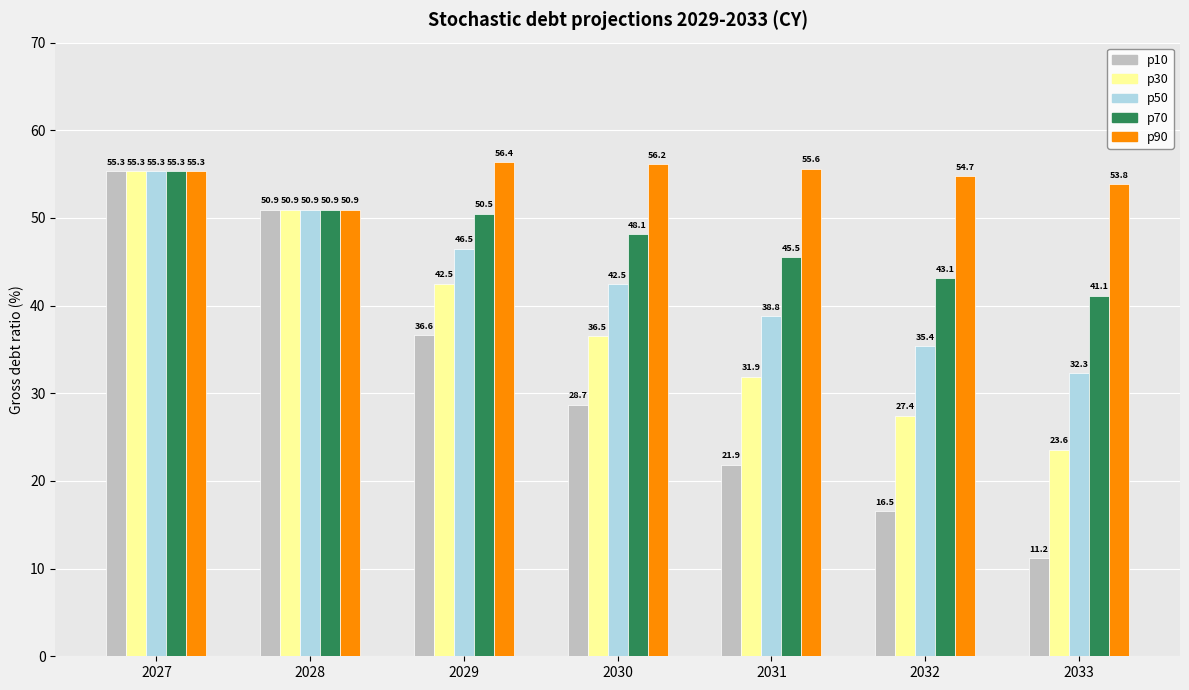

Reading left to right, extract all data points from this chart.

p10: 2027=55.3	2028=50.9	2029=36.6	2030=28.7	2031=21.9	2032=16.5	2033=11.2
p30: 2027=55.3	2028=50.9	2029=42.5	2030=36.5	2031=31.9	2032=27.4	2033=23.6
p50: 2027=55.3	2028=50.9	2029=46.5	2030=42.5	2031=38.8	2032=35.4	2033=32.3
p70: 2027=55.3	2028=50.9	2029=50.5	2030=48.1	2031=45.5	2032=43.1	2033=41.1
p90: 2027=55.3	2028=50.9	2029=56.4	2030=56.2	2031=55.6	2032=54.7	2033=53.8